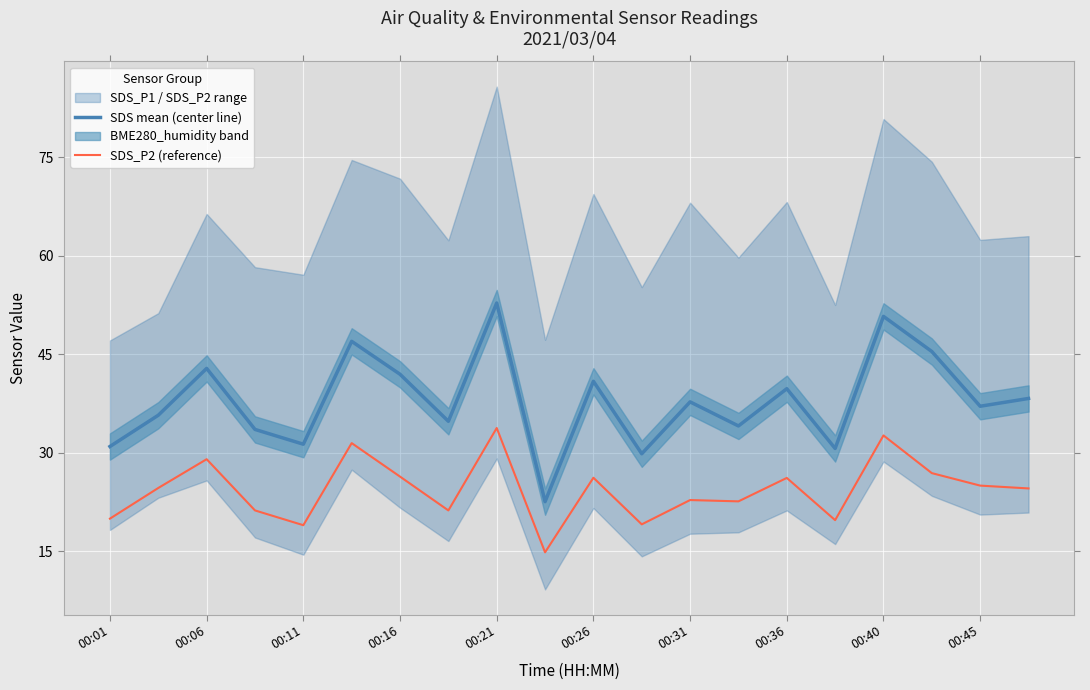

What is the difference between the maximum and second lowest values in the SDS mean (center line) series?

23.0